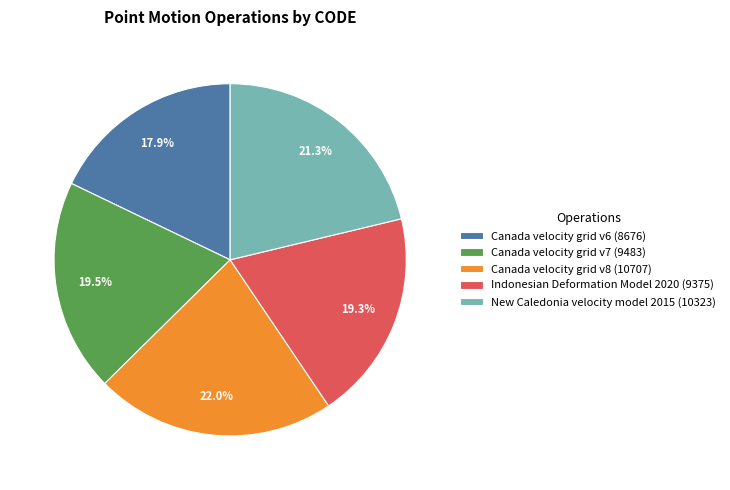

What percentage is the Indonesian Deformation Model 2020 slice, to the nearest percent?

19%